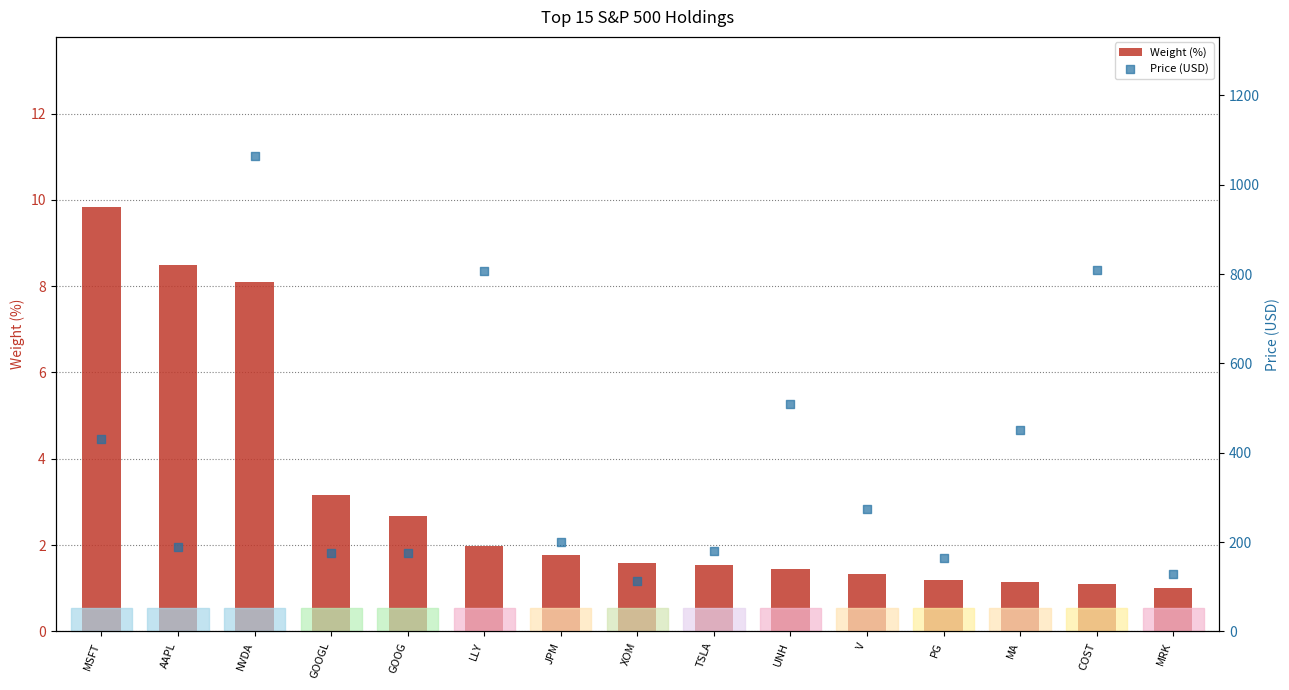

Which series has the largest total across all categories?

Price (USD)